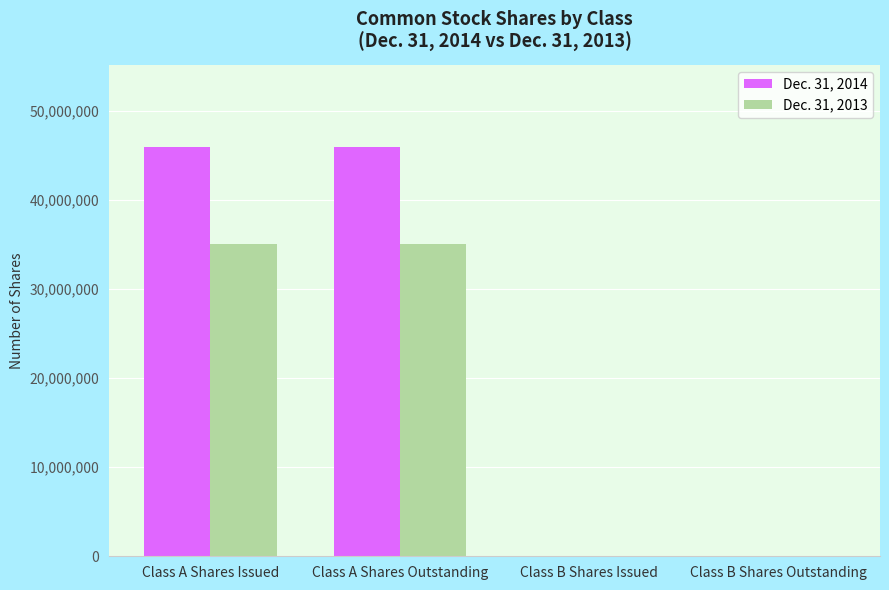

Which series has the largest total across all categories?

Dec. 31, 2014